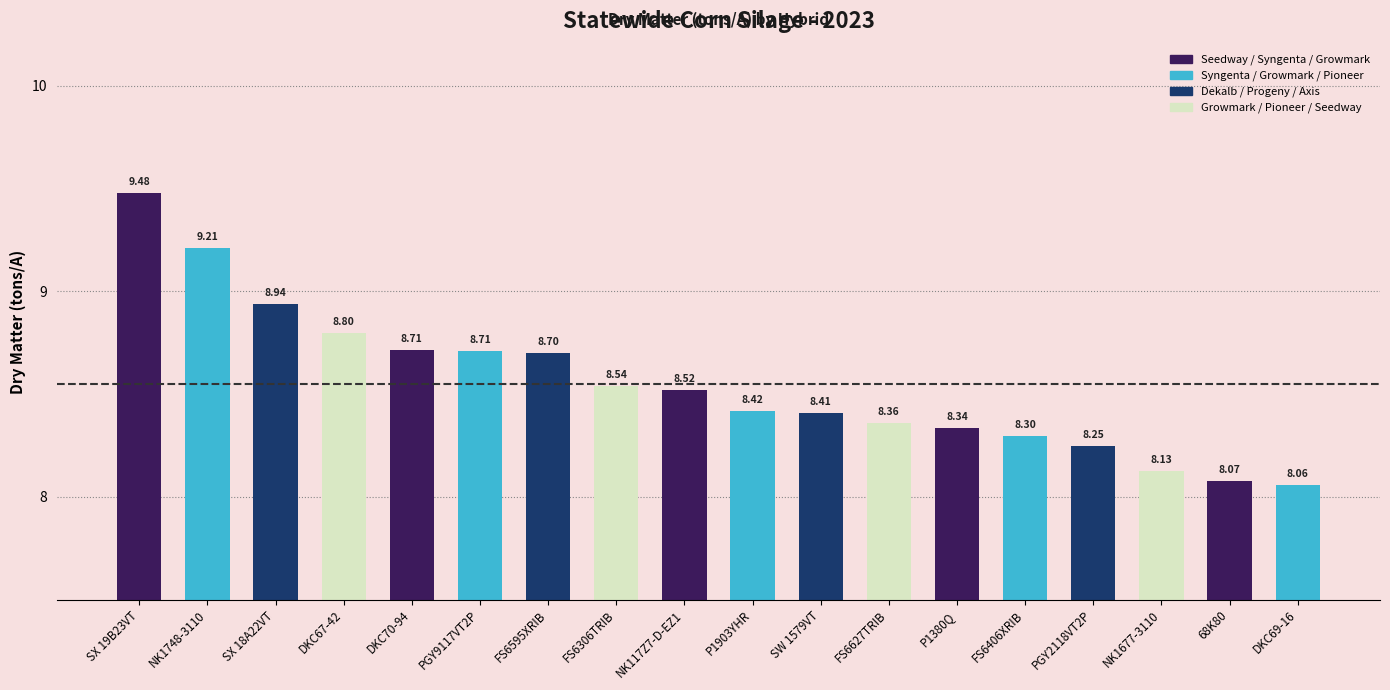

What is the difference between the values at NK1677-3110 and FS6406XRIB?

0.2